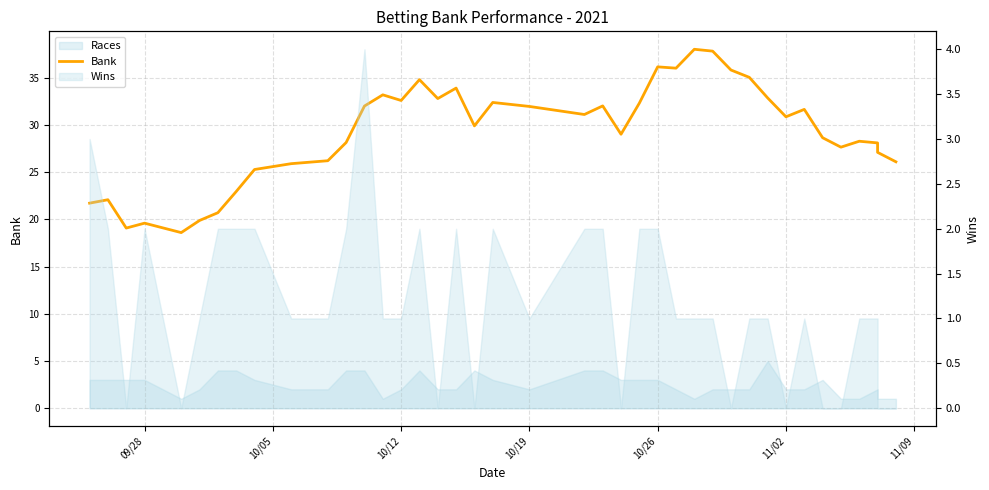

The value at 15 is 23.6. True or false?

False